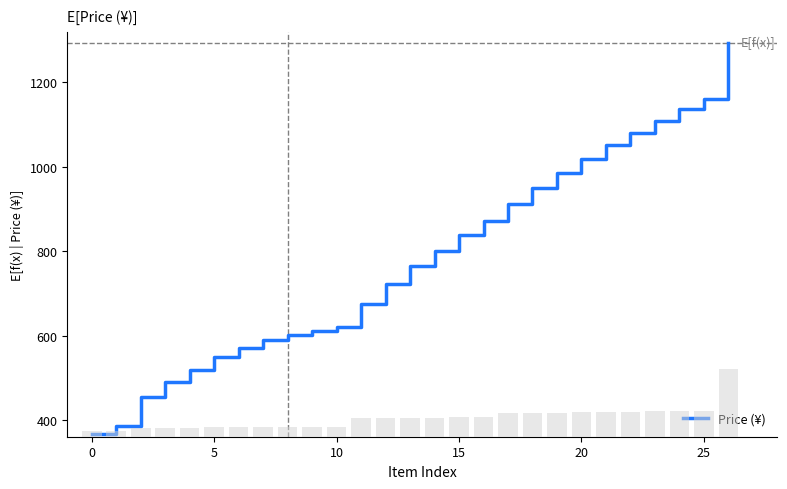

What is the sum of the values at −5 and 22?

1447.1